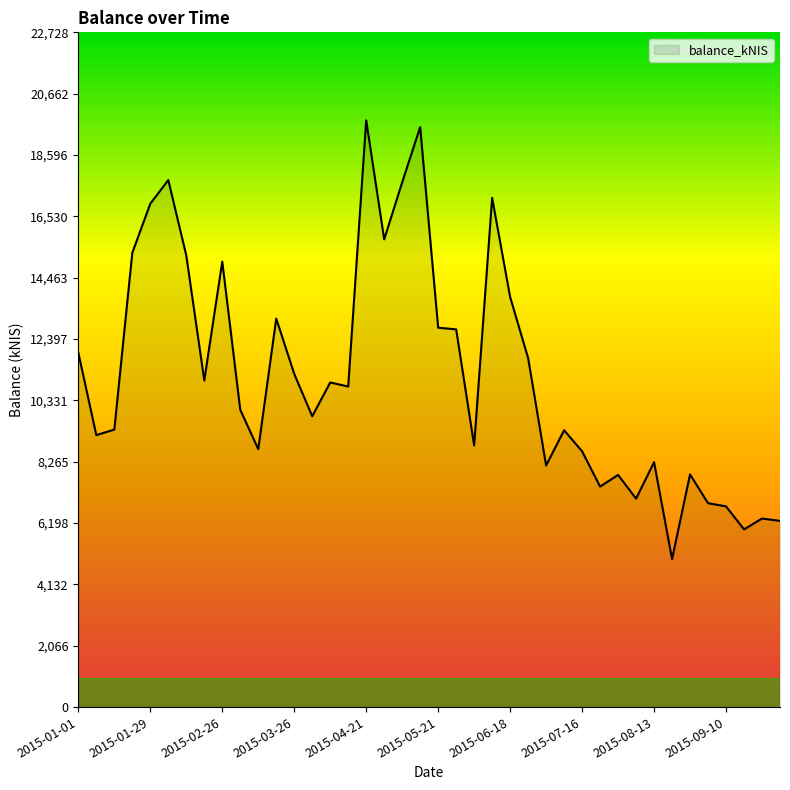

What is the difference between the maximum and minimum values?

14778.7